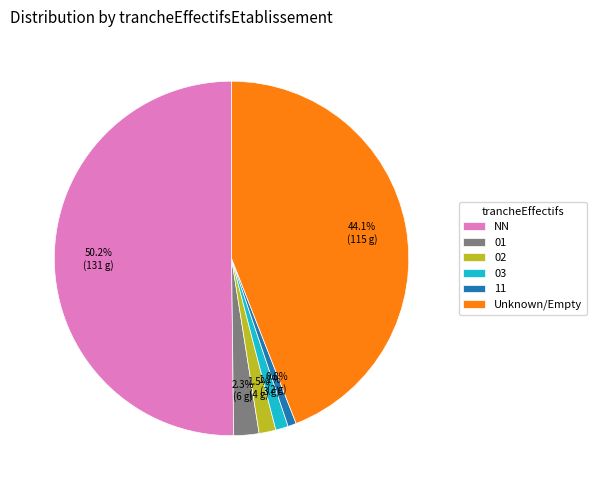

Which category has the biggest portion of the pie?

NN